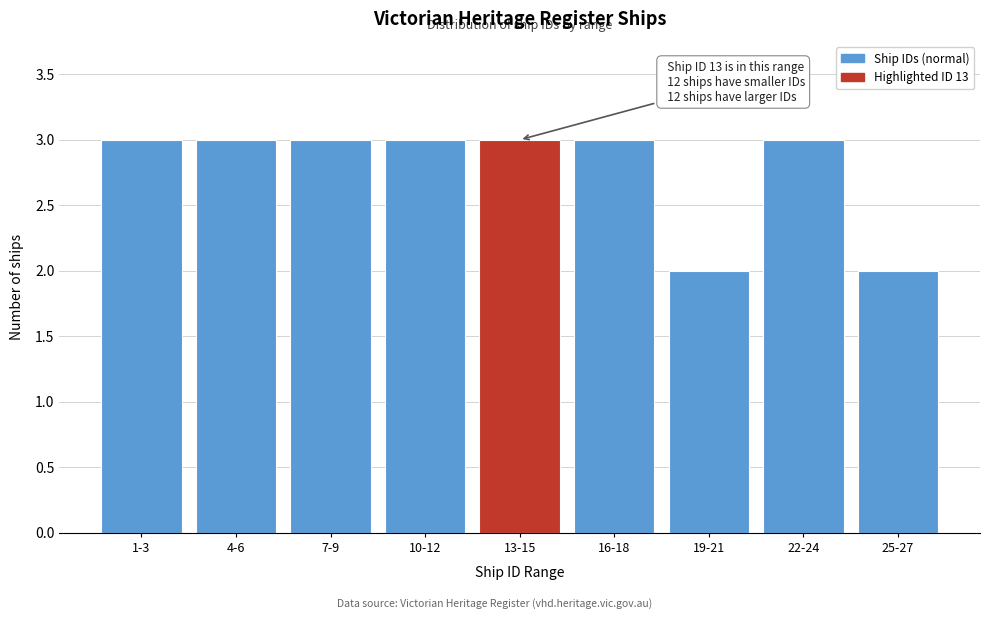

Reading left to right, what are all the values shown in this chart?

1-3=3	4-6=3	7-9=3	10-12=3	13-15=3	16-18=3	19-21=2	22-24=3	25-27=2